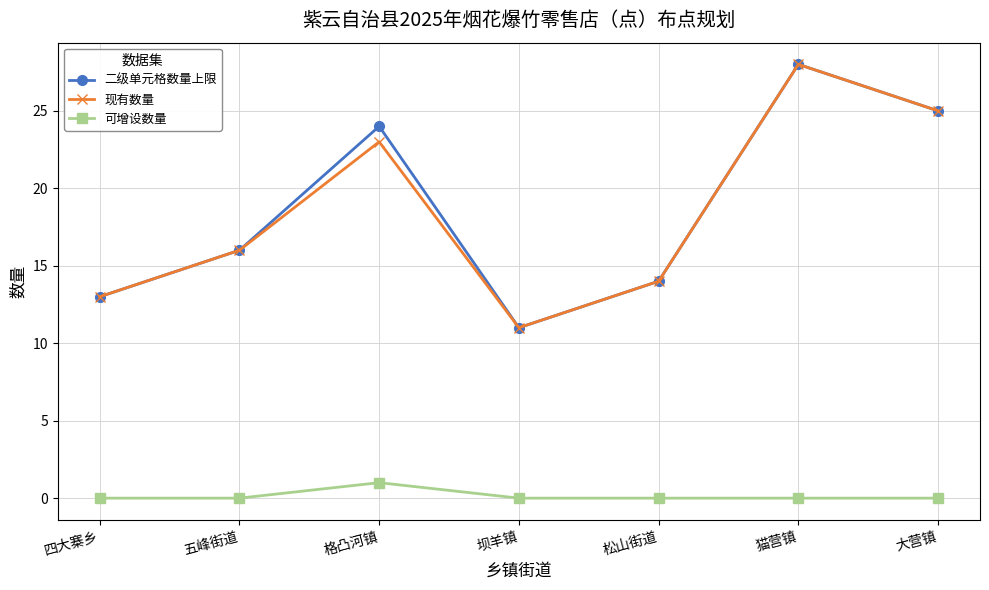

What is the lowest value of the 现有数量 series?

11